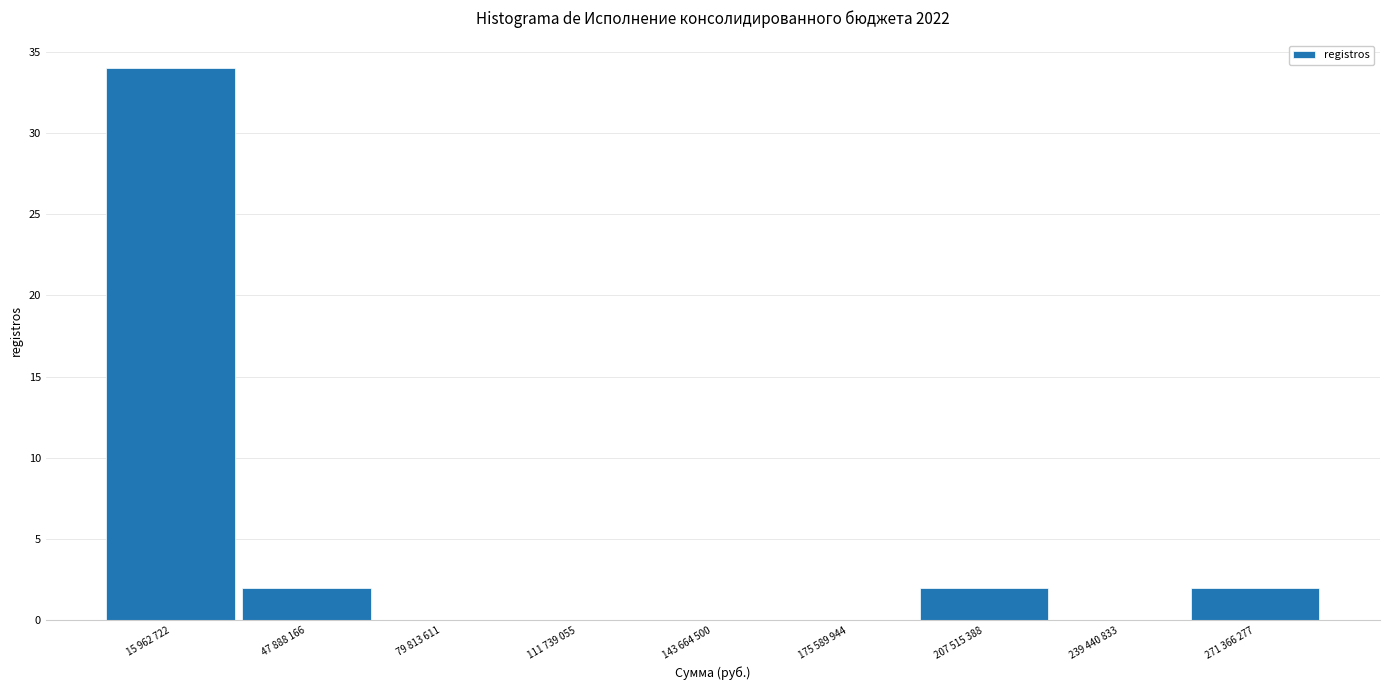

Reading left to right, list all the values displayed in this chart.

15 962 722=34	47 888 166=2	79 813 611=0	111 739 055=0	143 664 500=0	175 589 944=0	207 515 388=2	239 440 833=0	271 366 277=2